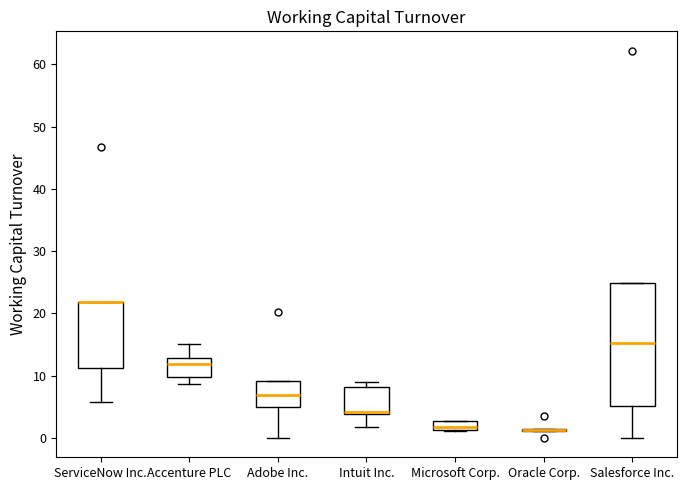

Where does the lower whisker of the box for ServiceNow Inc. end on the y-axis? The values are not printed on the chart, so give them approximately, as read against the axis.

6